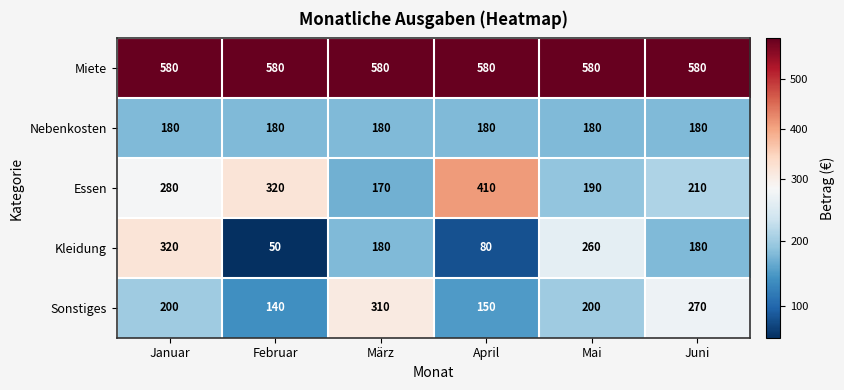

Which series has the largest range (max minus min)?

Kleidung